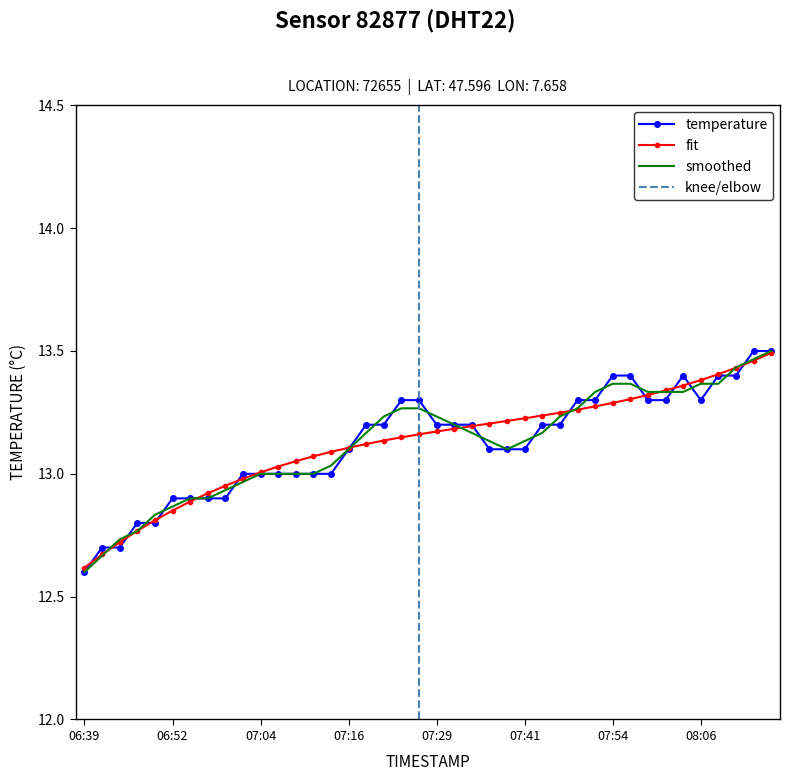

The value at 06:44 is 12.7. True or false?

True